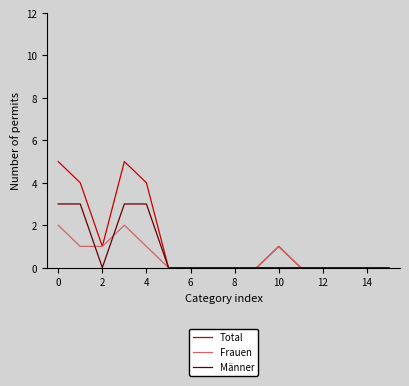

Rank the series by their maximum value, from lowest to highest.

Frauen, Männer, Total